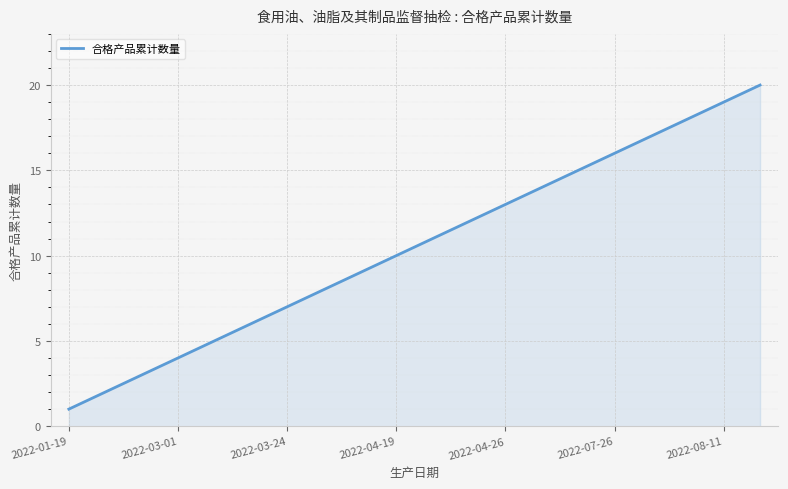

What is the difference between the maximum and minimum values?

19